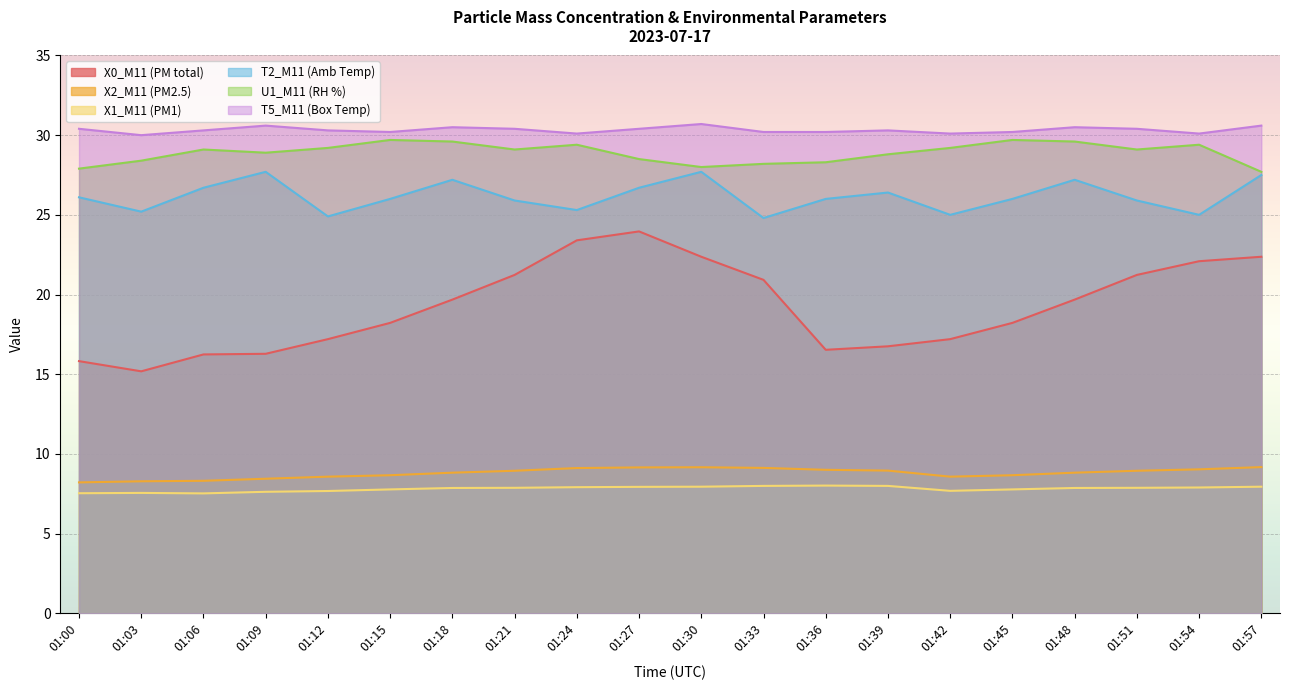

Does the chart display data point markers on the line(s)?

No